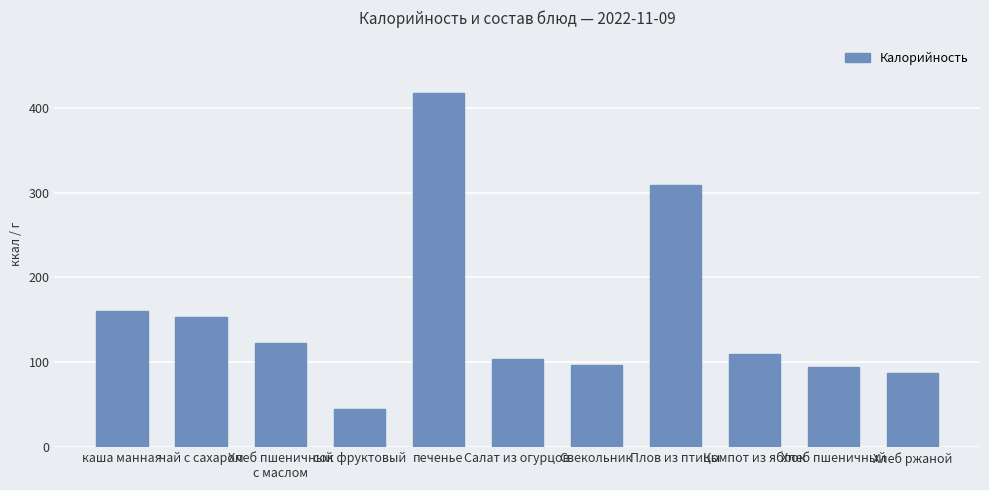

What position from the right is Салат из огурцов?

6